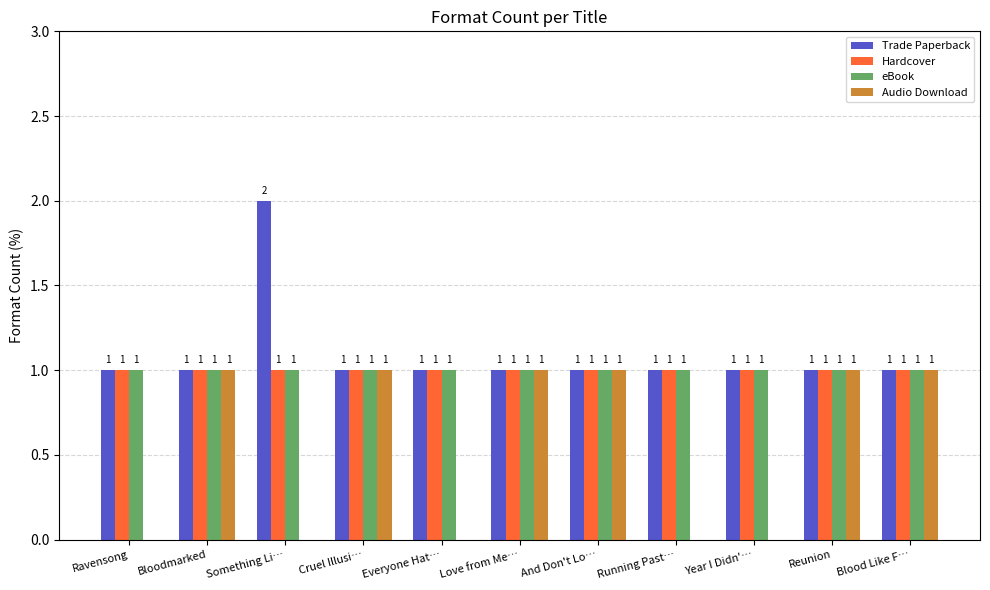

The value of eBook at Reunion is 0. True or false?

False